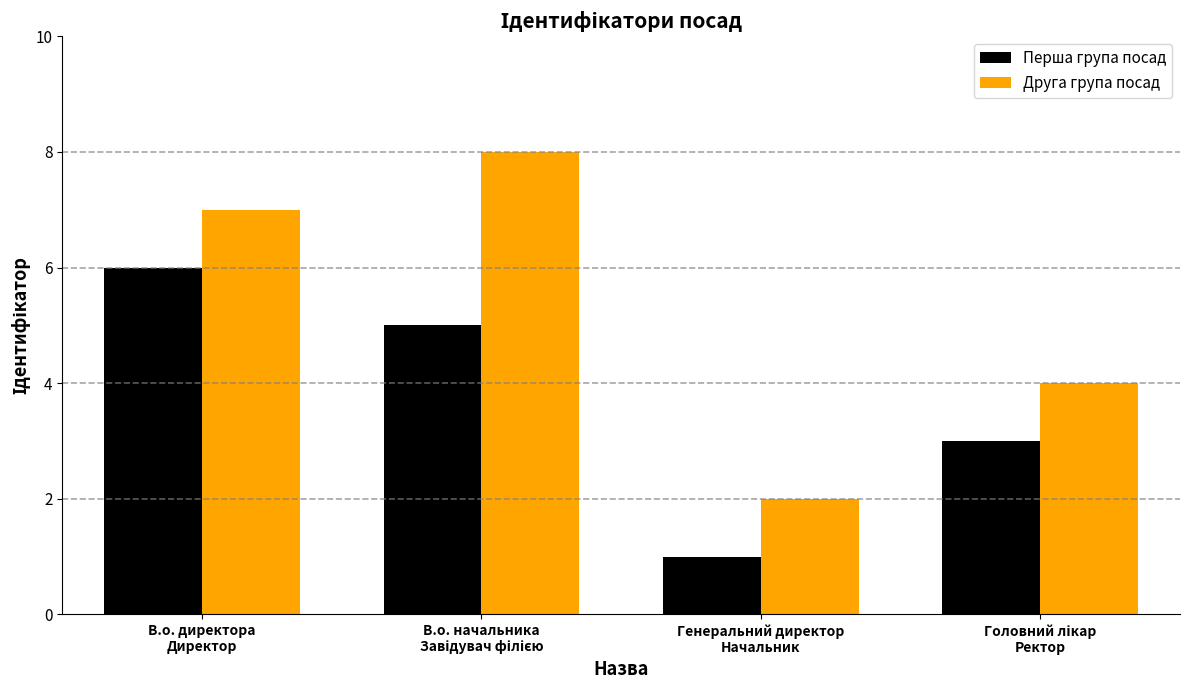

The Друга група посад series shows 9 at В.о. директора
Директор. True or false?

False